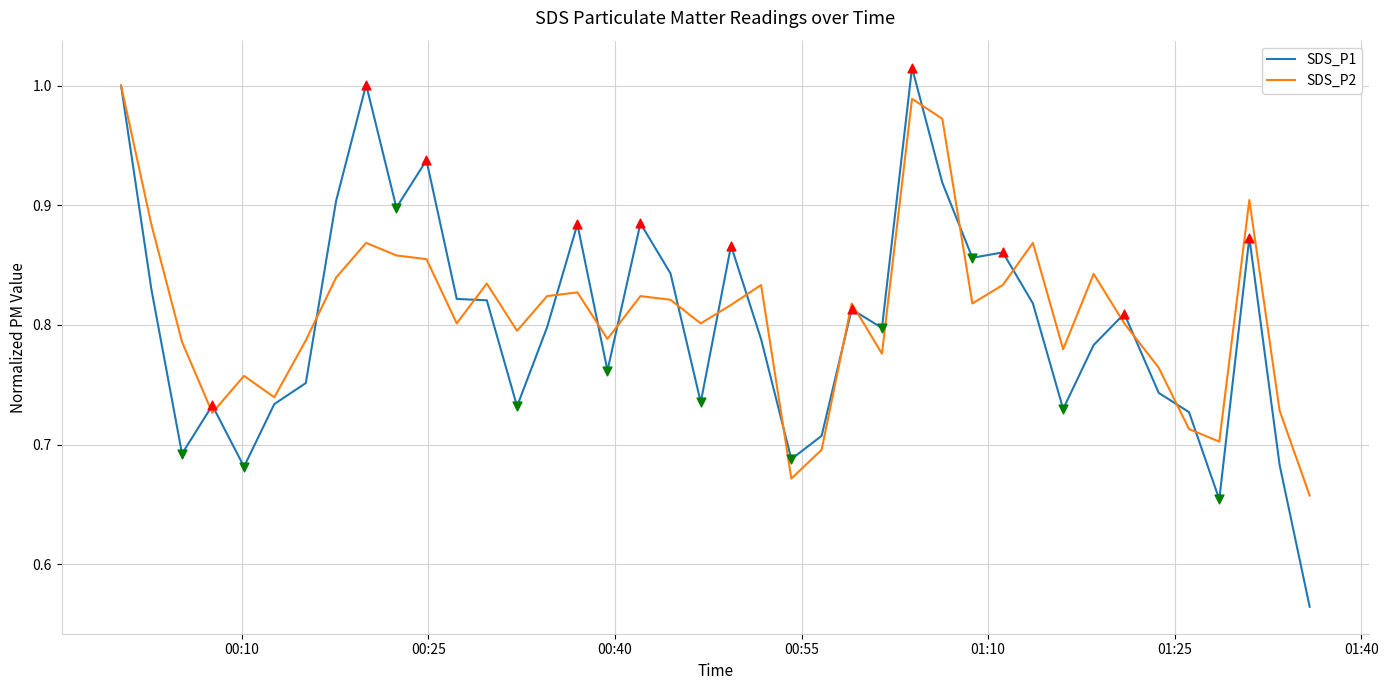

At how many categories does at least one series exceed 0?

40